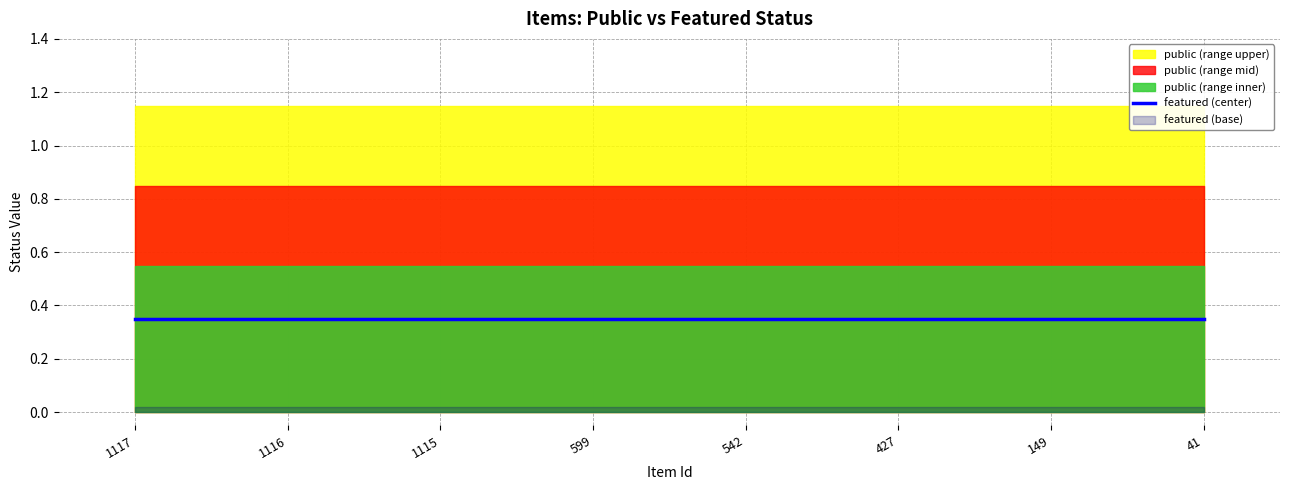

True or false: featured and public intersect in this chart.

False